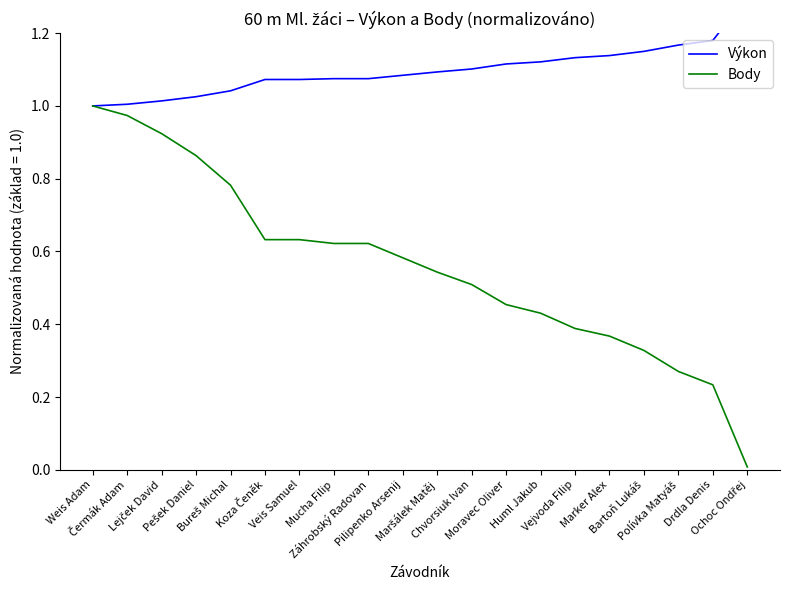

Is it true that Body equals 0.7 at Vejvoda Filip?

False